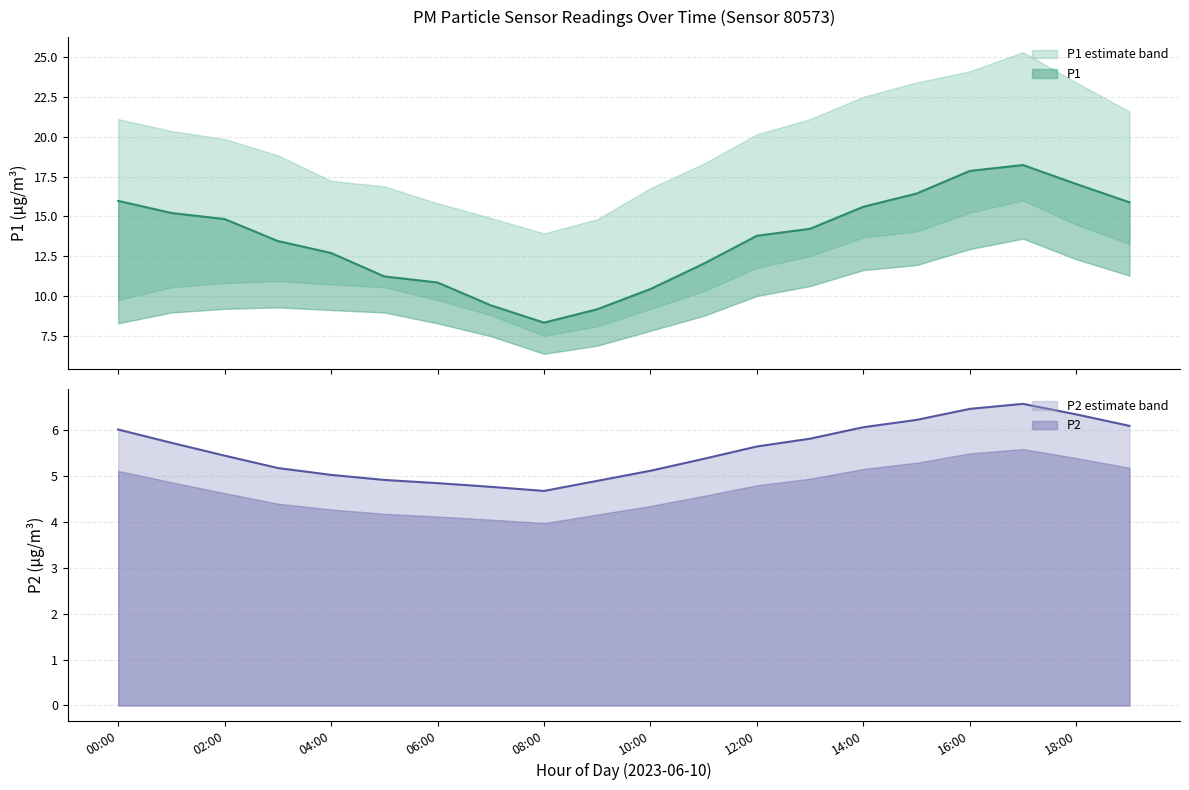

Where does the P2 series first go above 5?

00:00